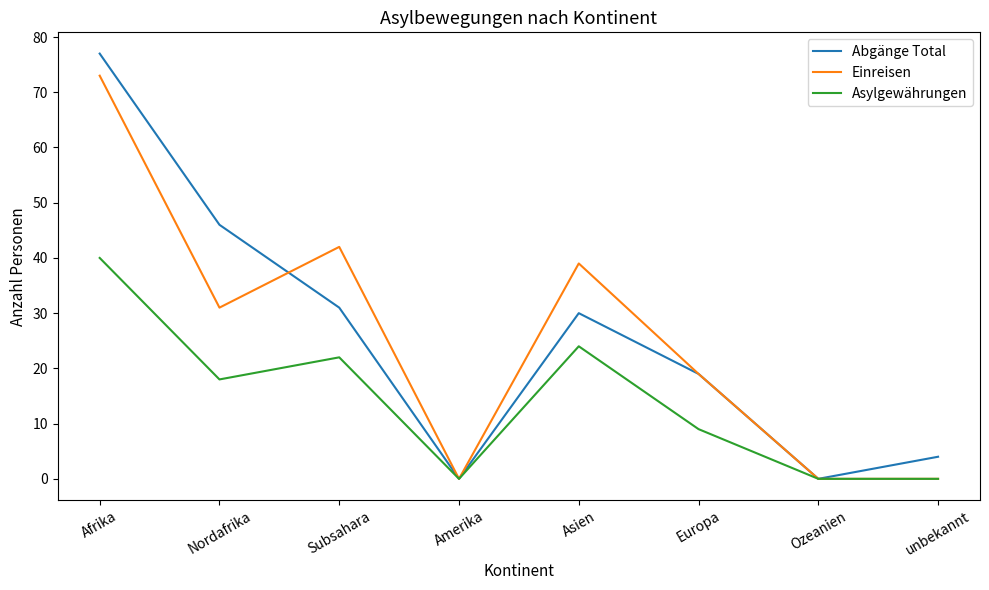

What is the approximate value of Asylgewährungen at Asien, to the nearest 5?

25